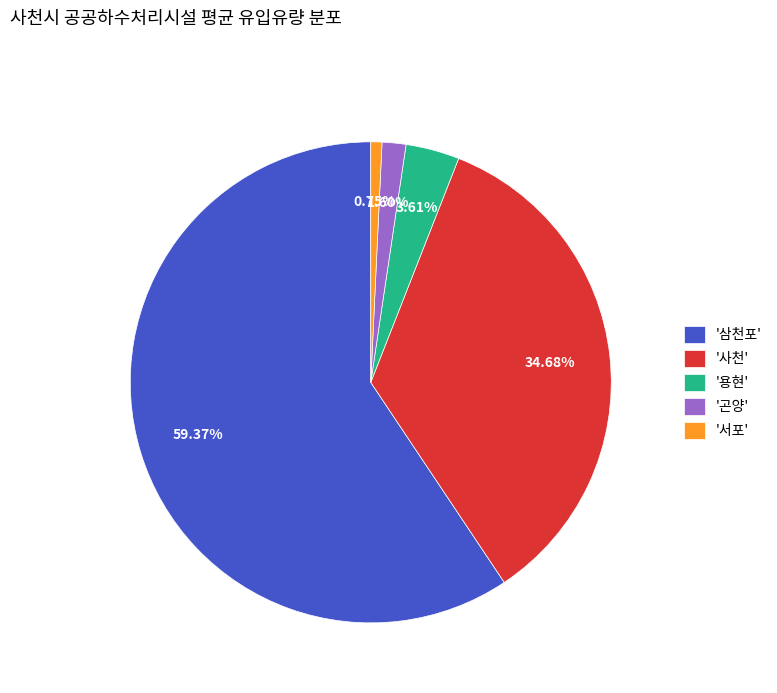

What is the ratio of the value at '용현' to the value at '곤양'?

2.3